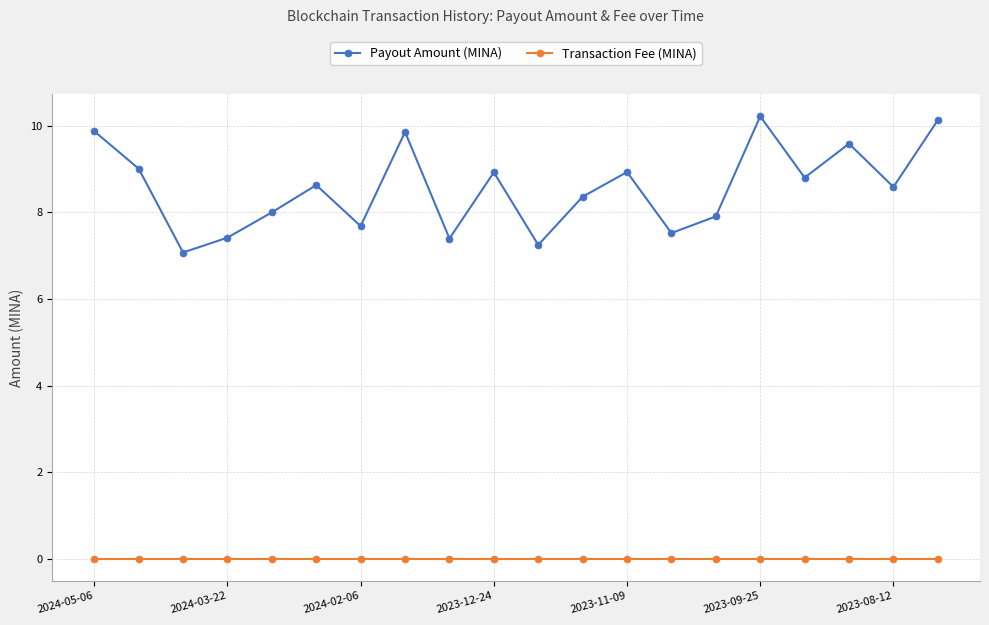

At how many categories does at least one series exceed 1?

20